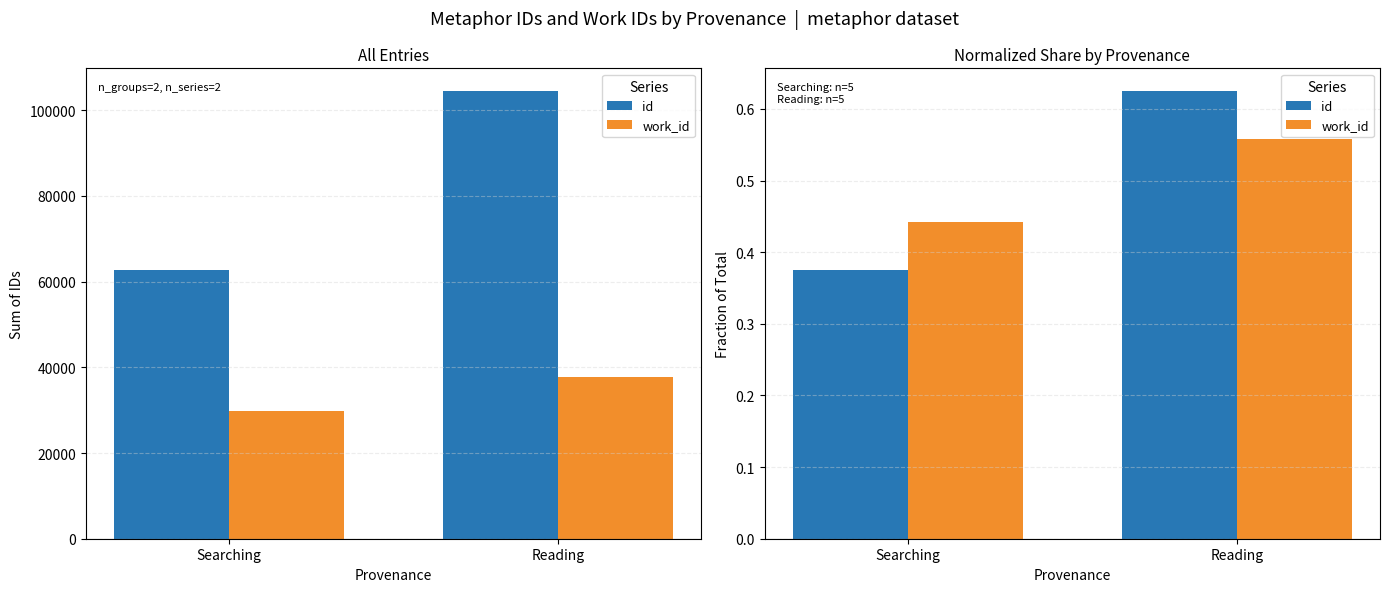

At which category is the sum across all series the highest?

Reading